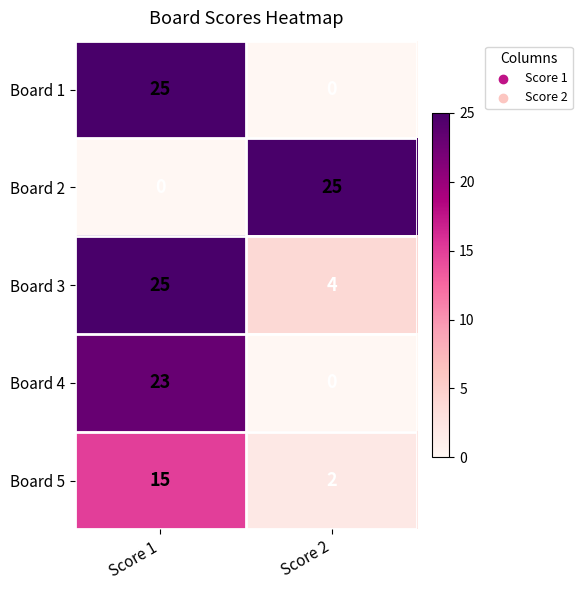

The Board 5 series shows 26 at Score 1. True or false?

False